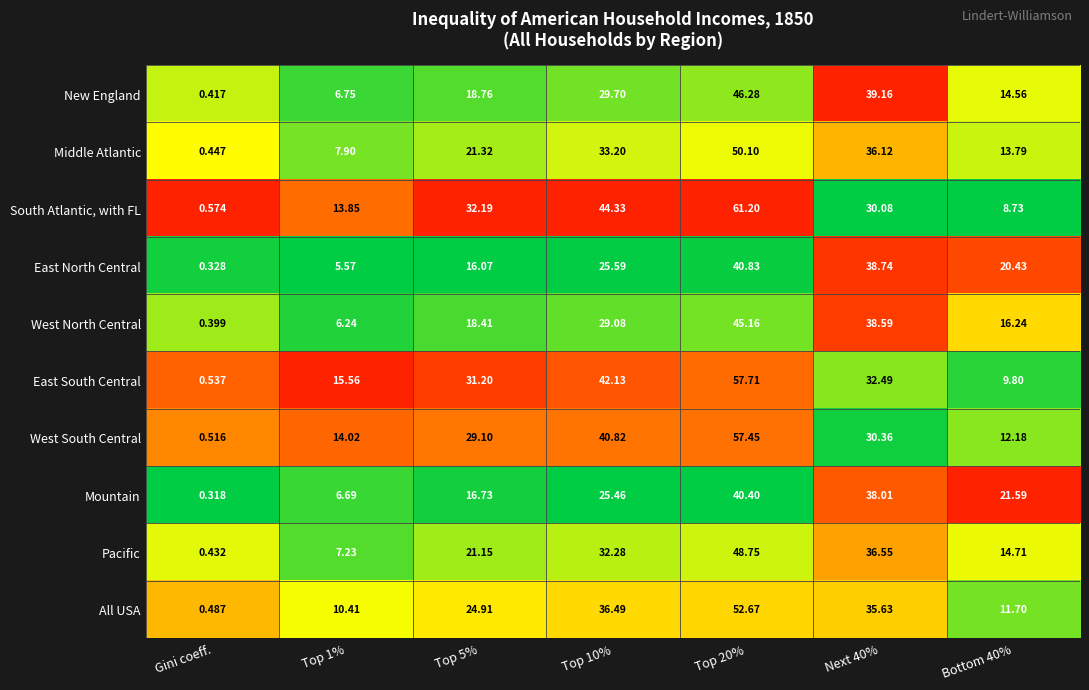

Between Top 10% and Next 40%, which series saw the biggest shift?

South Atlantic, with FL